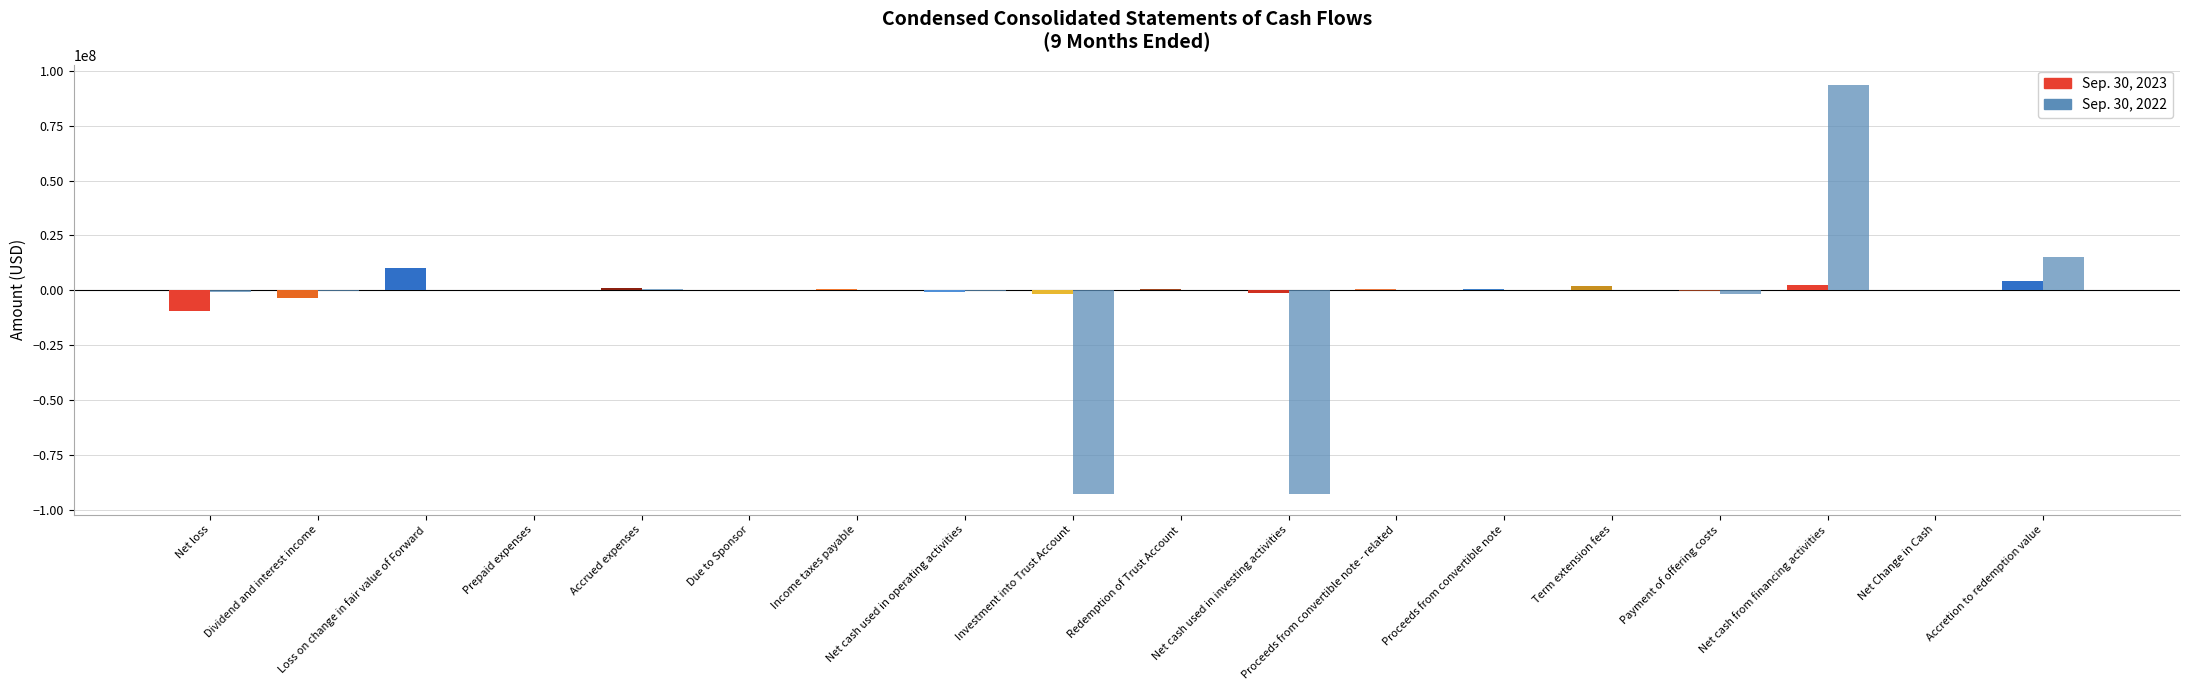

At which category is the sum across all series the highest?

Net cash from financing activities